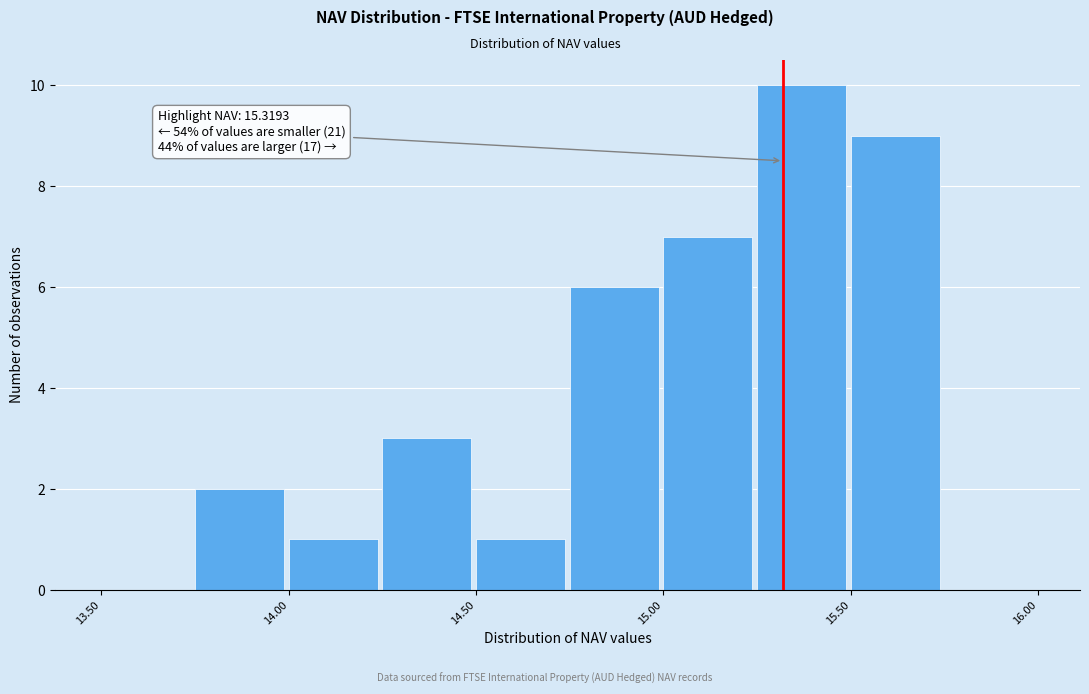

Over which range of the x-axis is the bar tallest?

15.25 to 15.50